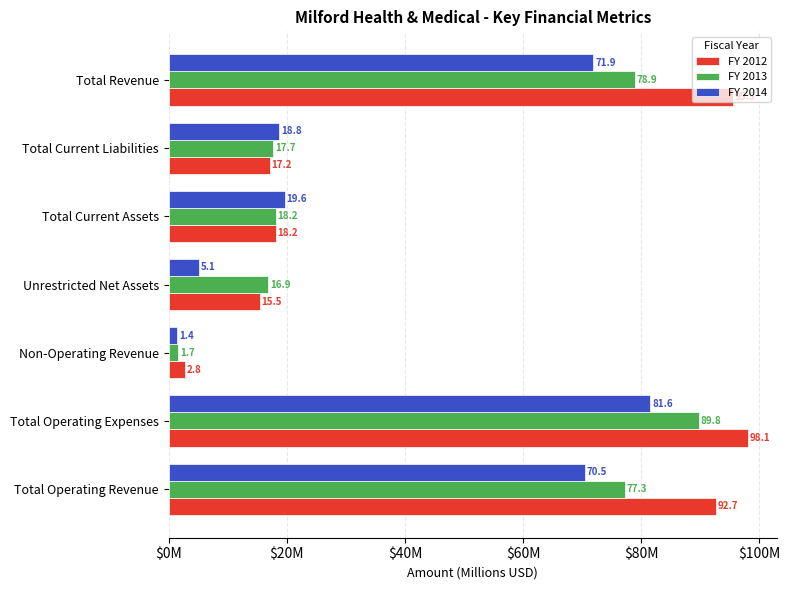

Where is FY 2013 nearest to the value 45?

Total Current Assets